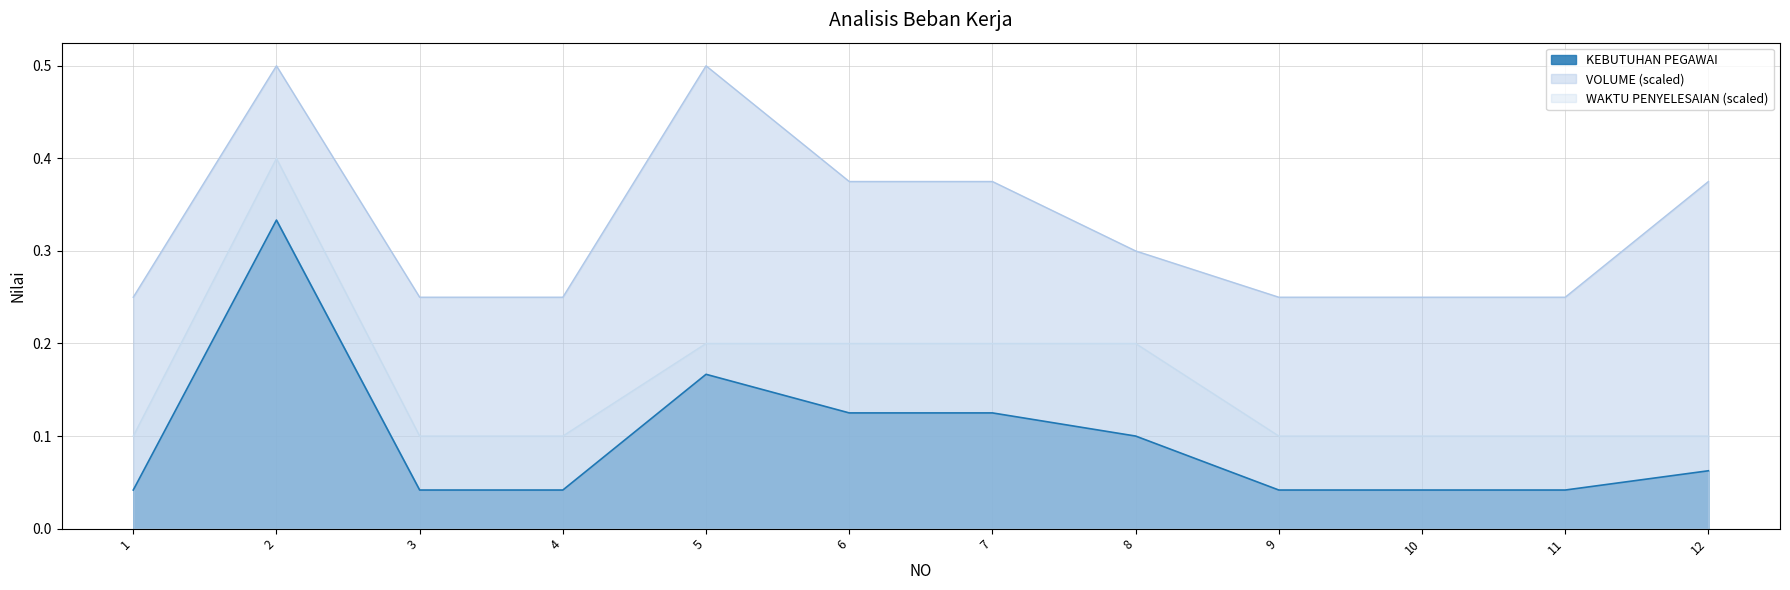

Is the value of WAKTU PENYELESAIAN (menit) at 11 greater than the value of KEBUTUHAN PEGAWAI at 8?

No